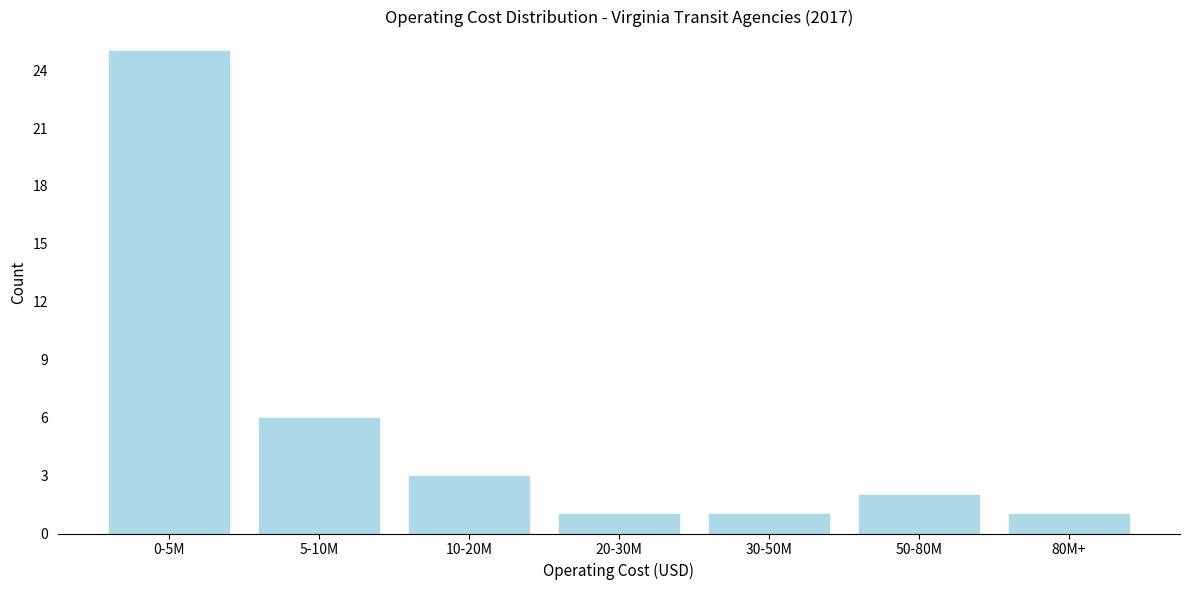

Reading left to right, list all the values displayed in this chart.

25	6	3	1	1	2	1